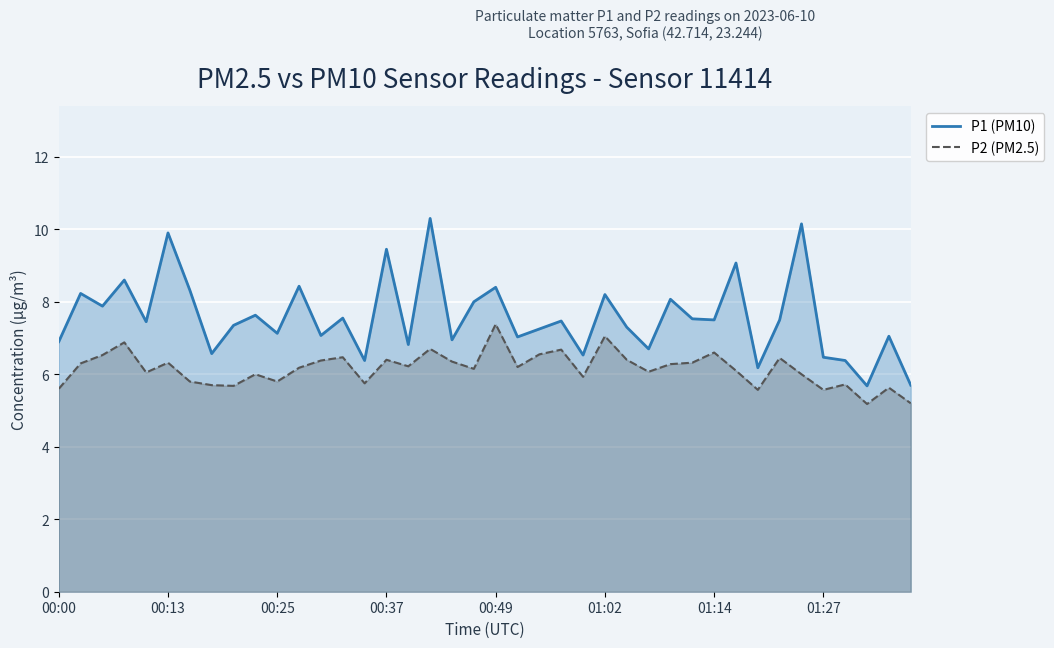

True or false: P1 (PM10) and P2 (PM2.5) cross at least once.

False